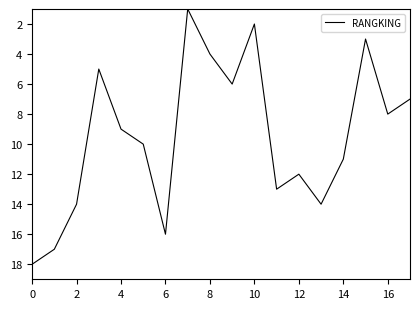

What is the difference between the maximum and minimum values?

17